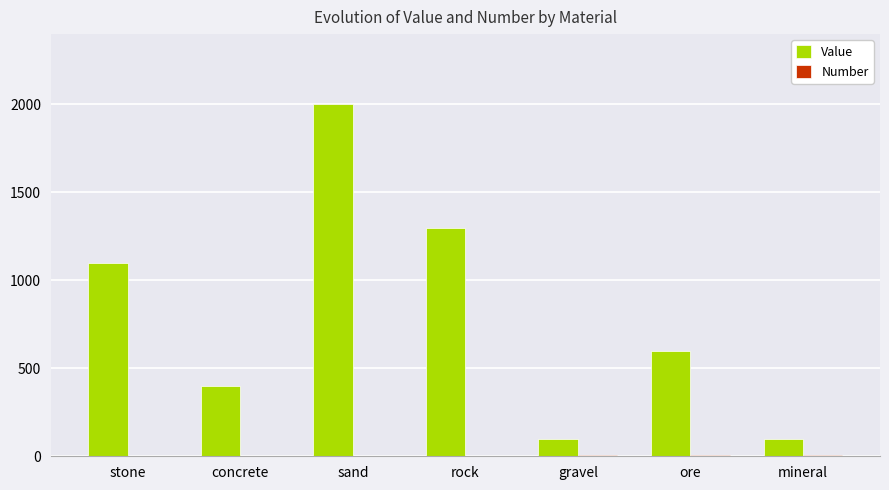

The Value series shows 148 at concrete. True or false?

False